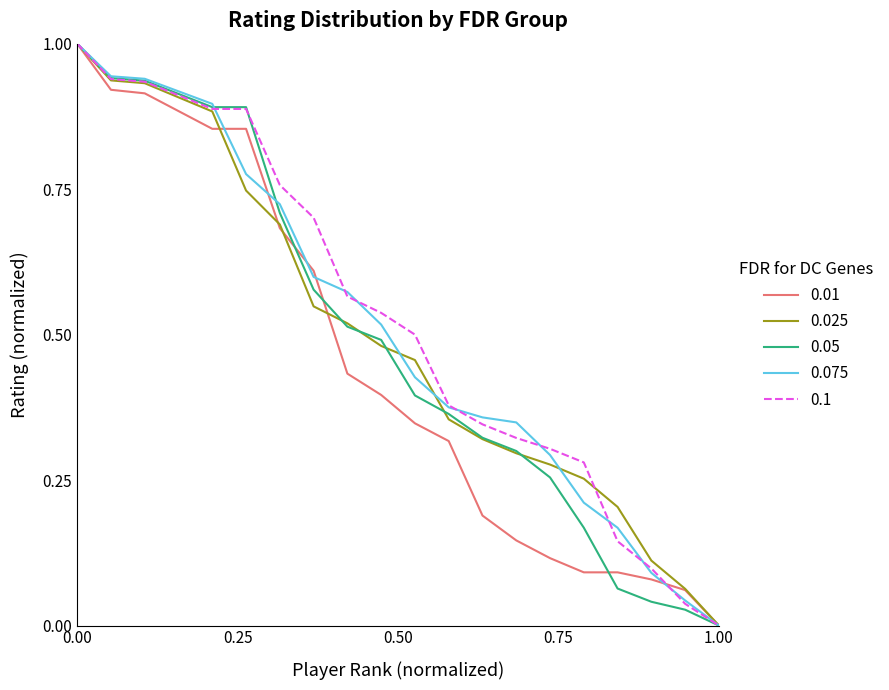

What is the greatest value displayed?

1.0